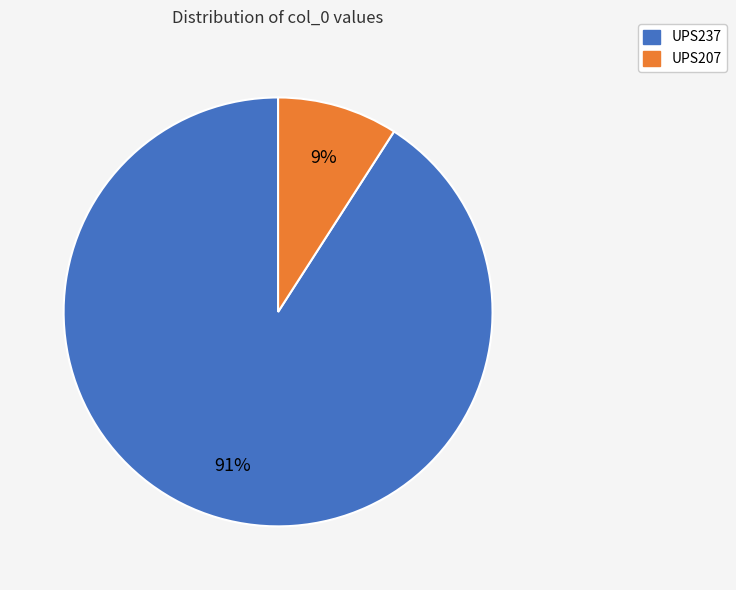

The UPS207 slice represents 9% of the pie. True or false?

True